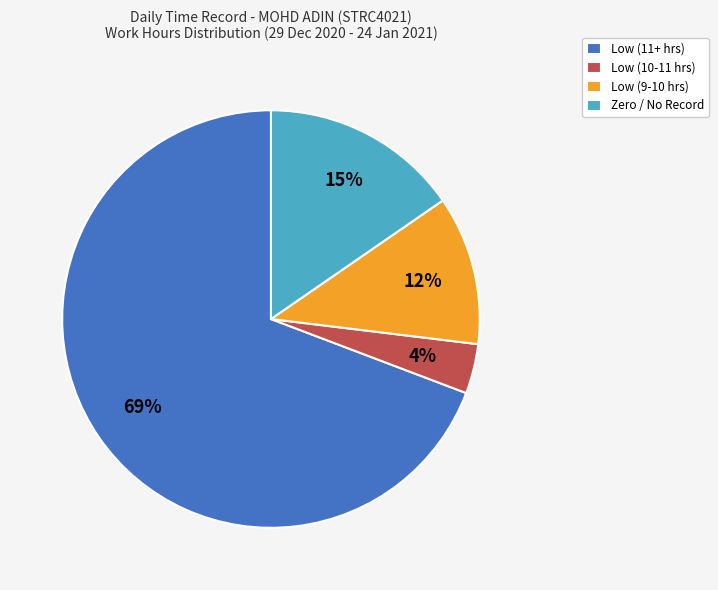

Does any single category account for the majority?

Yes